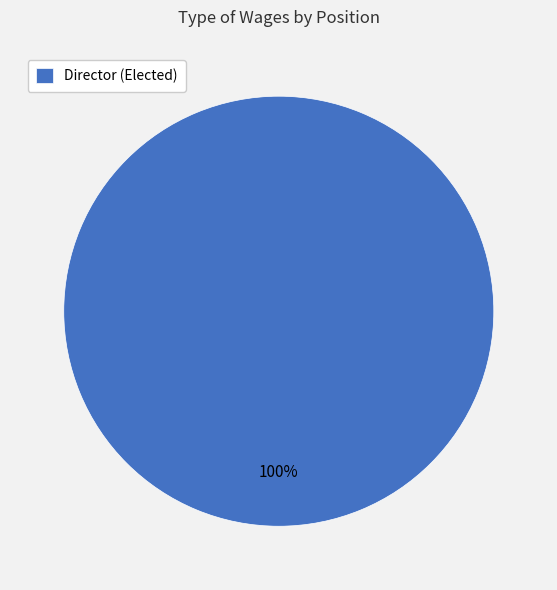

To the nearest percent, what portion does Director (Elected) represent?

100%